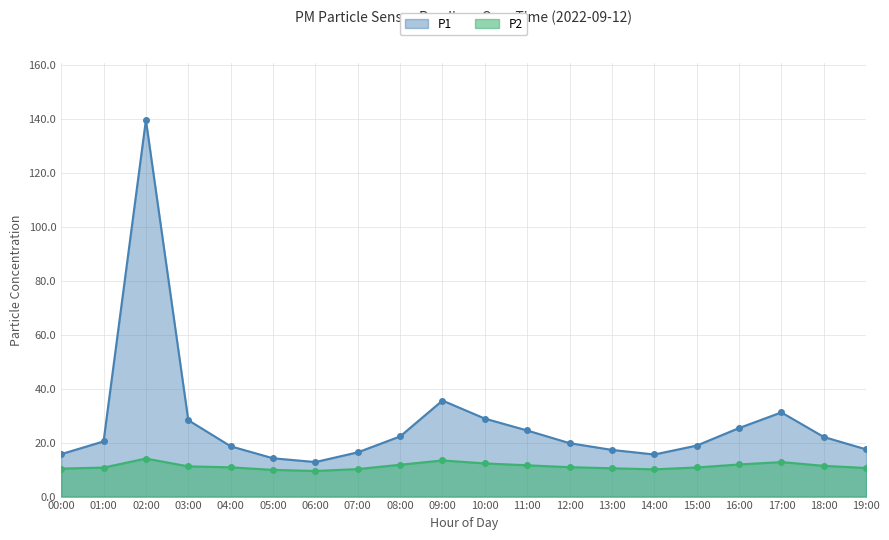

Reading right to left, extract all data points from this chart.

P1: 19:00=17.5	18:00=22.1	17:00=31.2	16:00=25.4	15:00=18.9	14:00=15.6	13:00=17.3	12:00=19.8	11:00=24.5	10:00=28.9	09:00=35.6	08:00=22.3	07:00=16.4	06:00=12.8	05:00=14.2	04:00=18.6	03:00=28.3	02:00=139.6	01:00=20.4	00:00=15.7
P2: 19:00=10.6	18:00=11.4	17:00=12.8	16:00=11.9	15:00=10.8	14:00=10.1	13:00=10.5	12:00=10.9	11:00=11.6	10:00=12.3	09:00=13.4	08:00=11.8	07:00=10.2	06:00=9.5	05:00=9.9	04:00=10.8	03:00=11.2	02:00=14.1	01:00=10.8	00:00=10.4